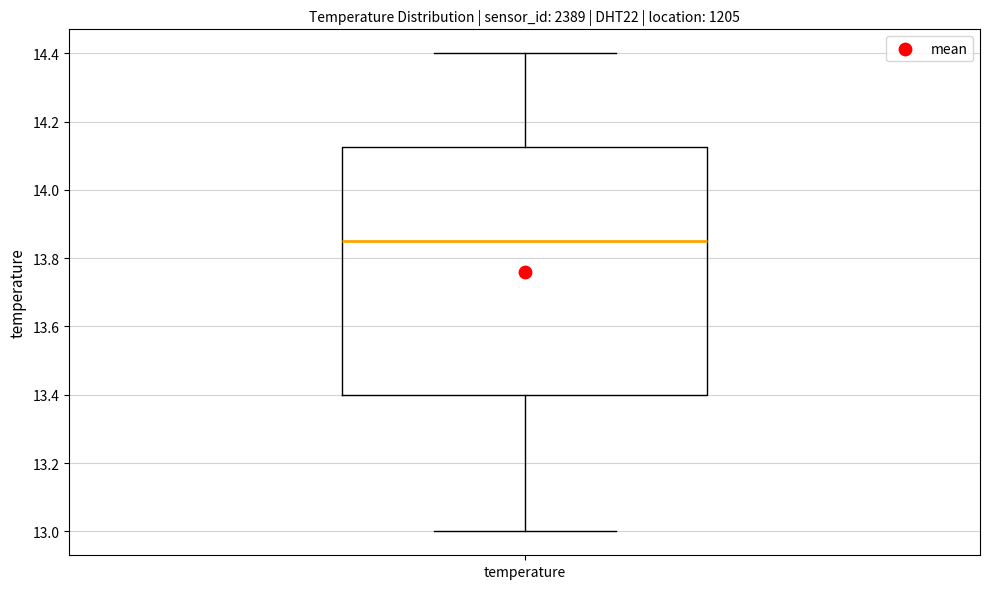

Read this box plot against the y-axis: the position of the median line, the range covered by the box, and the ends of both whiskers. The values are not printed on the chart, so give them approximately, as read against the axis.

median 13.86, box 13.40 to 14.12, whiskers 13.00 to 14.40